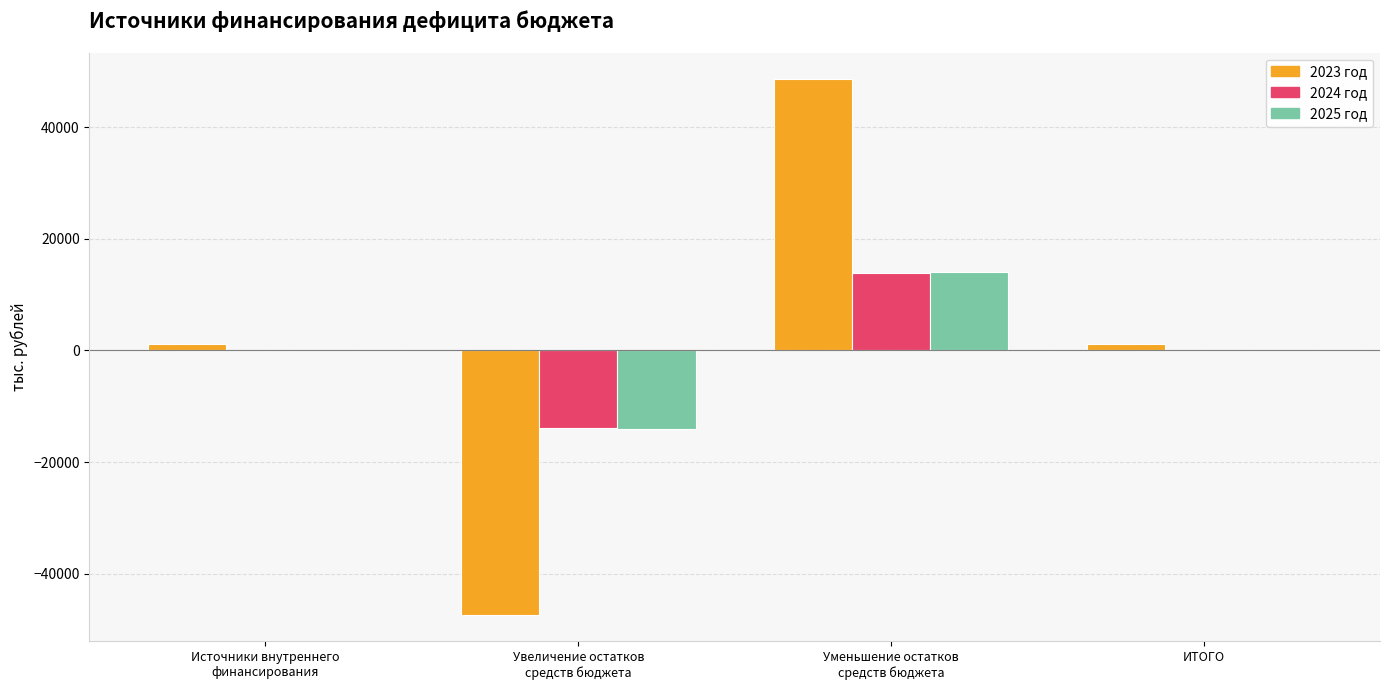

Reading right to left, what are all the values shown in this chart?

2023 год: 1210.1	48518.7	-47308.6	1210.1
2024 год: 0.0	13835.5	-13835.5	0.0
2025 год: 0.0	14054.0	-14054.0	0.0